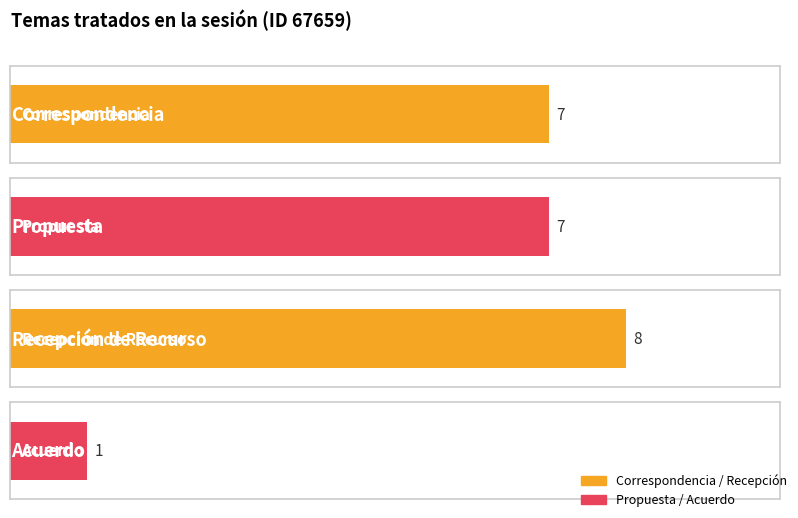

Count the values in the range 7 to 8.

3